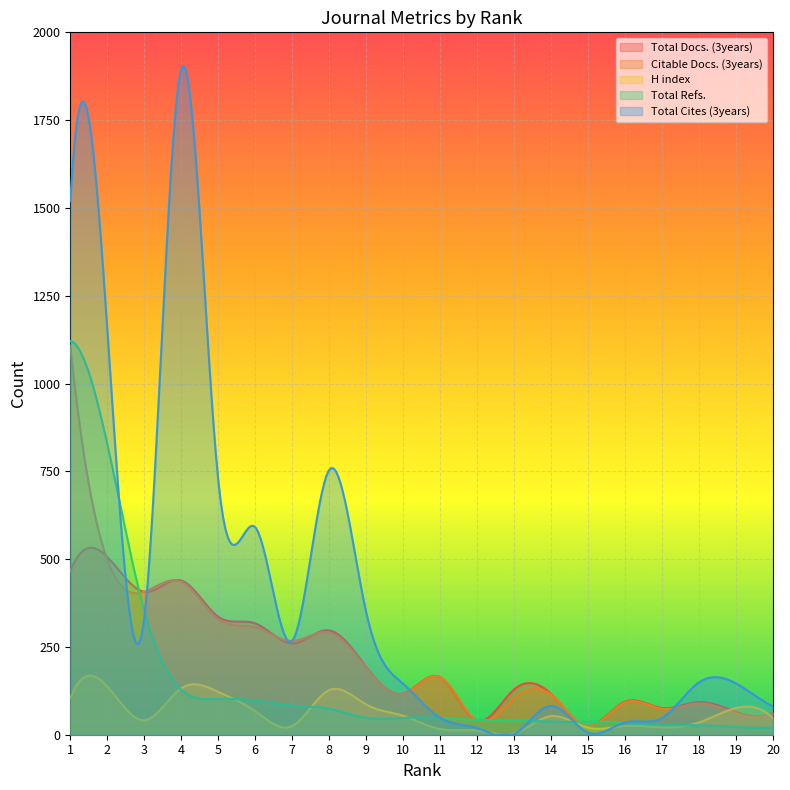

What is the minimum value shown in the chart?

0.0